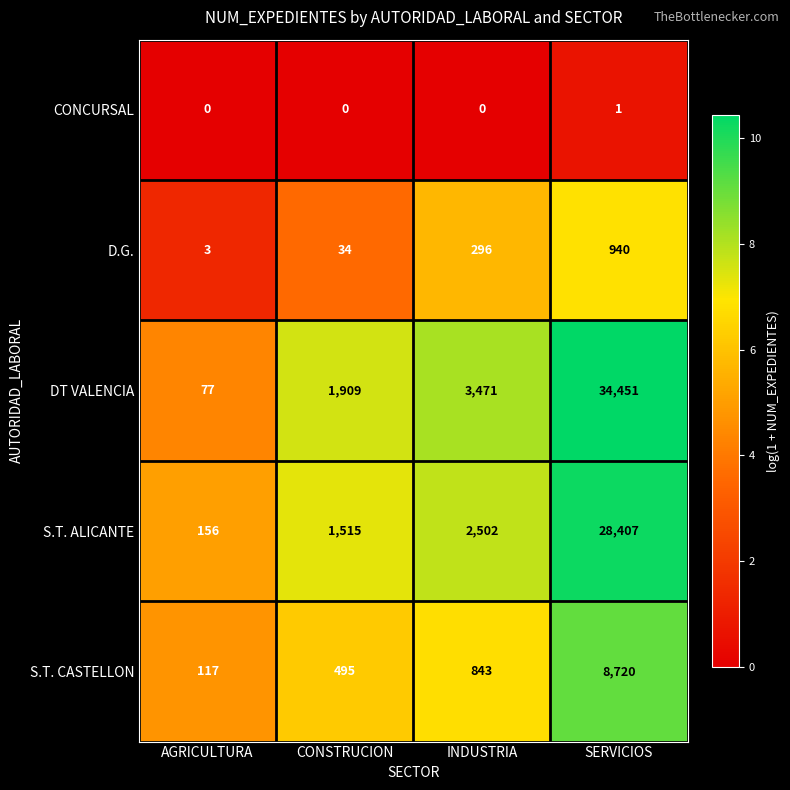

At which category does the chart reach its peak across all series?

SERVICIOS